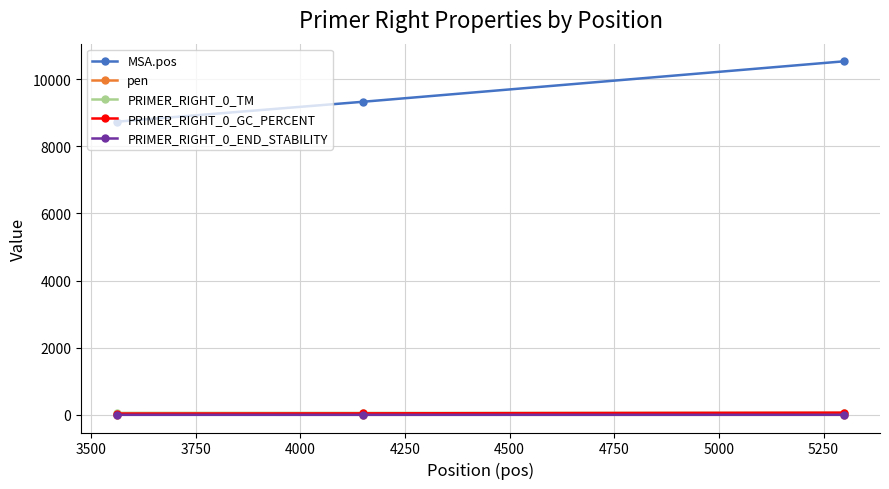

At how many categories does at least one series exceed 3996?

3